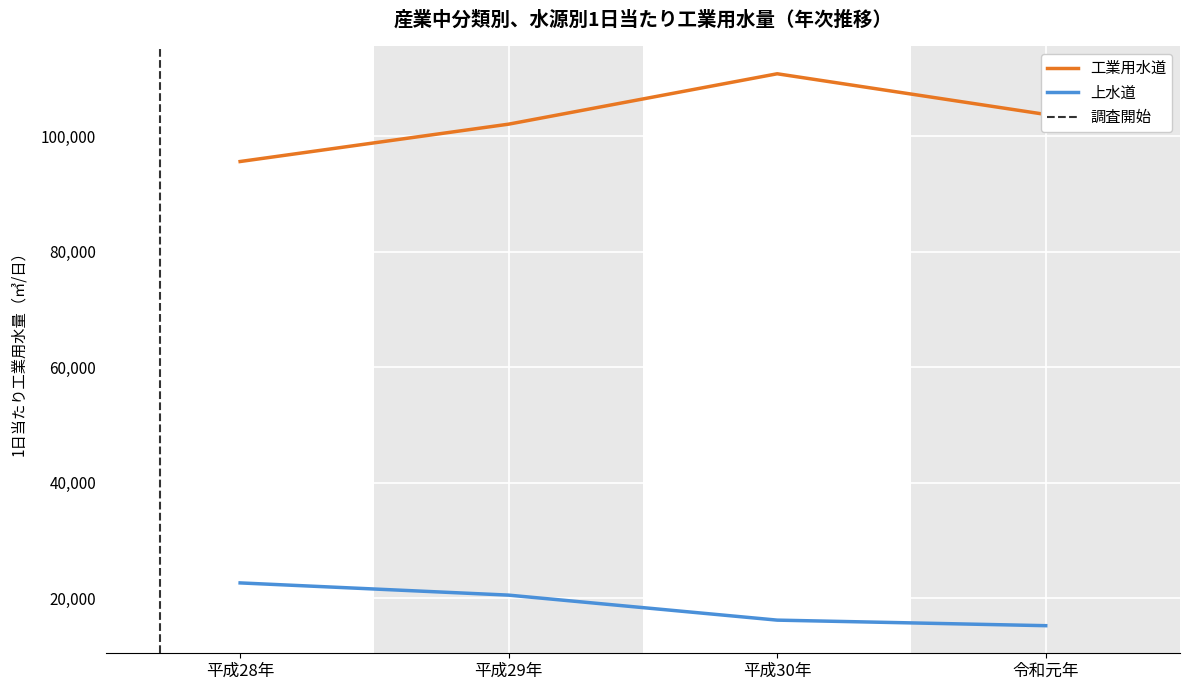

What is the value of the 工業用水道 point at the 3rd from the left?

110791